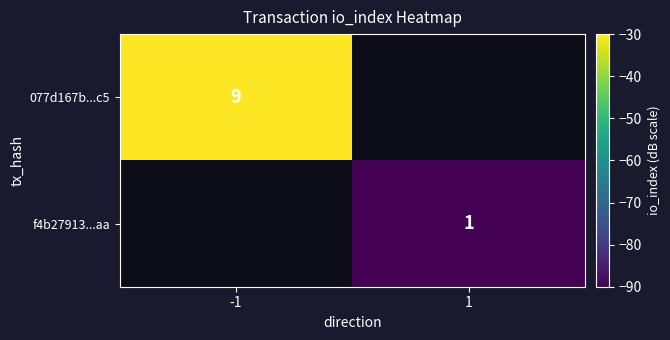

Is it true that f4b27913...aa equals 1 at 1?

True